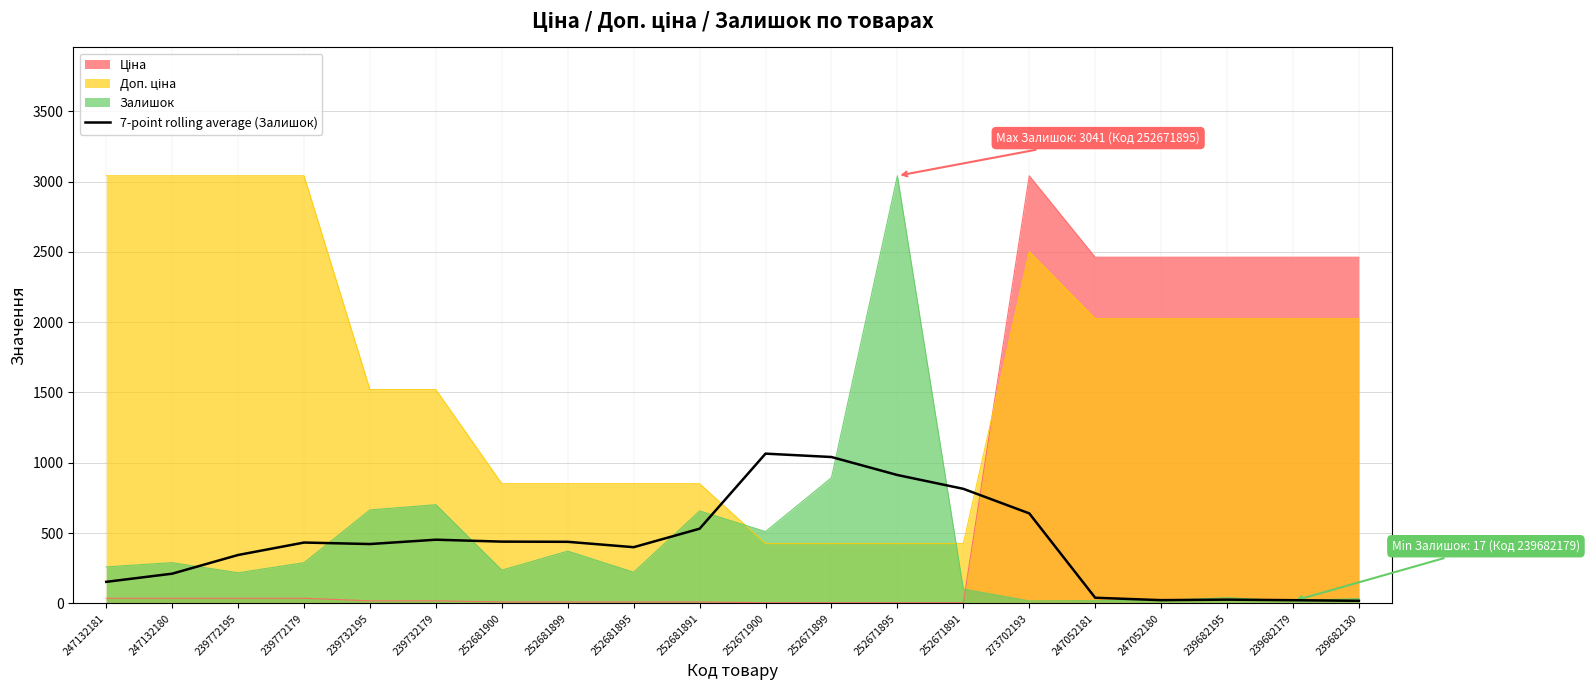

Approximately how many times larger is the value at 252681900 compared to 239732179?

1.0